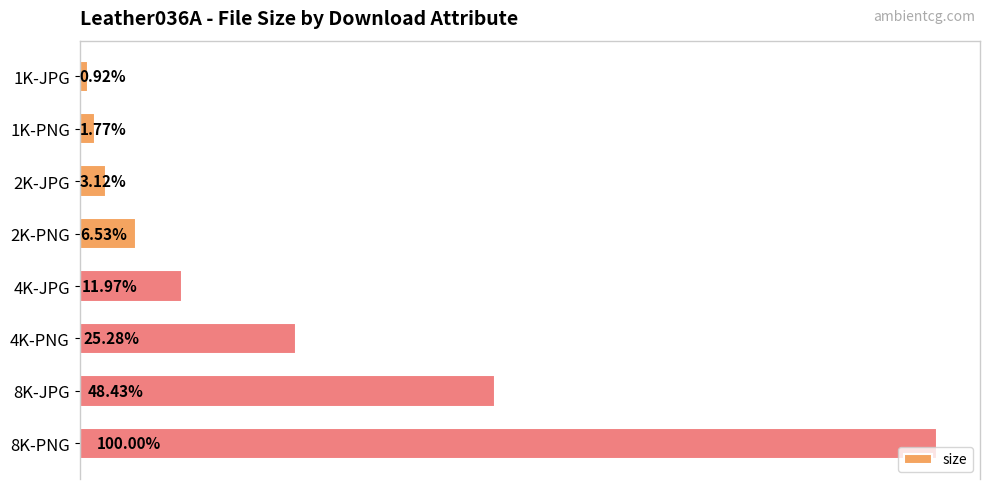

What is the maximum value shown in the chart?

1019528287